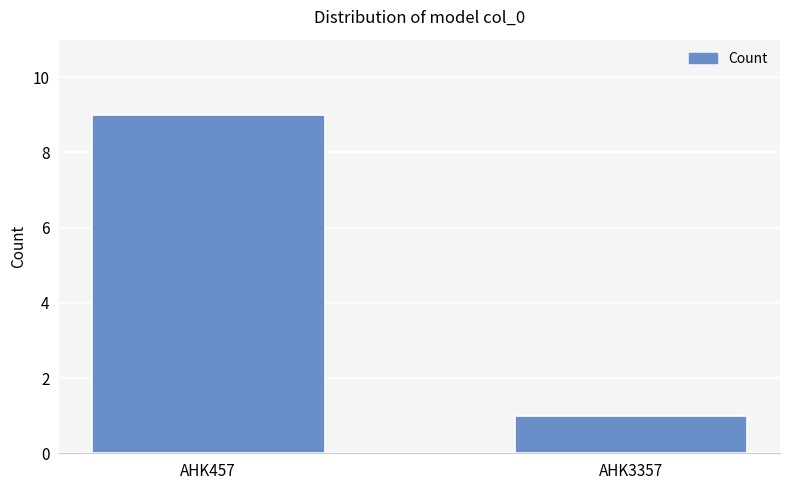

What is the approximate value at AHK457?

9